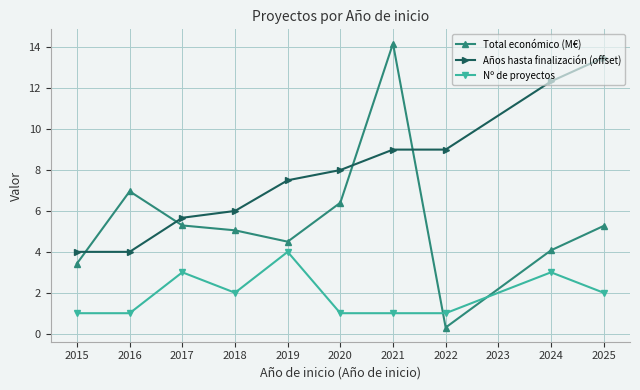

Reading left to right, transcribe all the data shown in this chart.

Total económico (M€): 3.4	7.0	5.3	5.1	4.5	6.4	14.2	0.3	4.1	5.3
Años hasta finalización (offset): 4.0	4.0	5.7	6.0	7.5	8.0	9.0	9.0	12.3	13.5
Nº de proyectos: 1.0	1.0	3.0	2.0	4.0	1.0	1.0	1.0	3.0	2.0